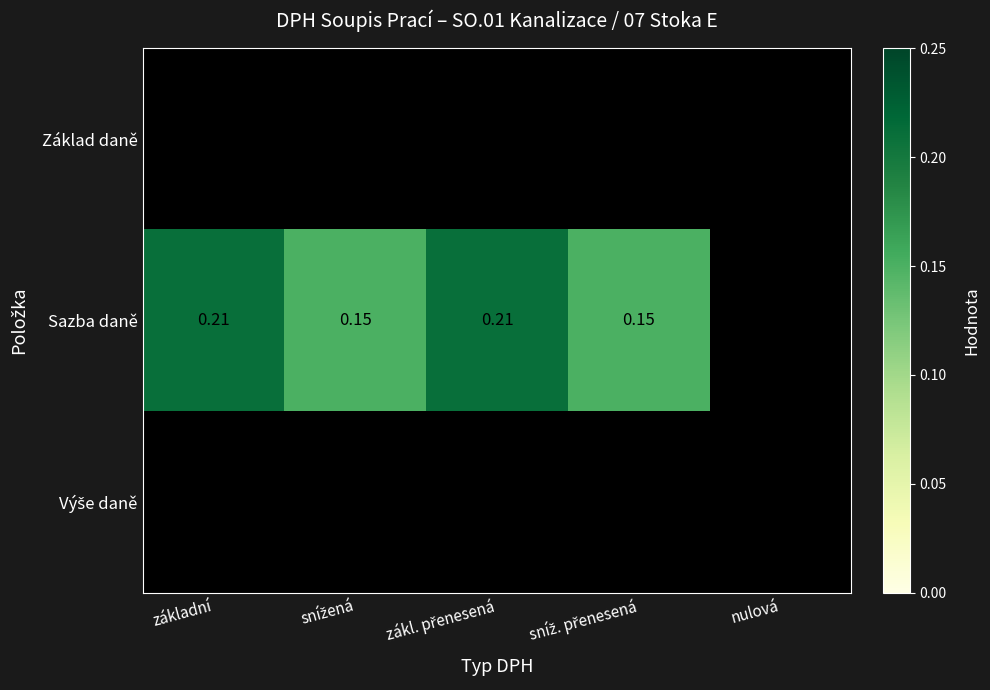

Is it true that Sazba daně equals 0.3 at zákl. přenesená?

False